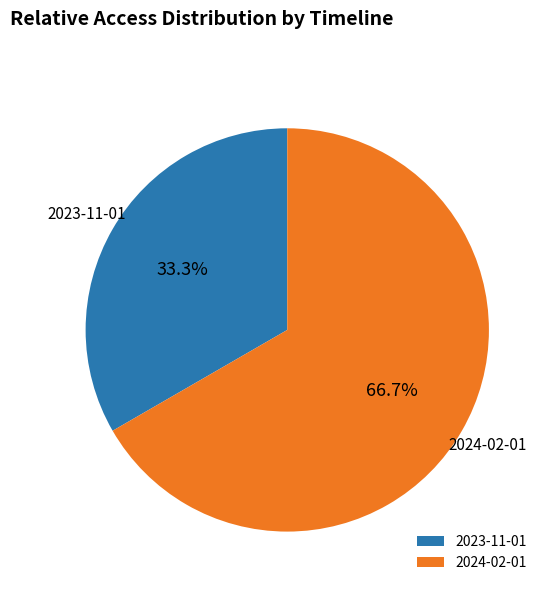

What is the smallest slice in the pie chart?

2023-11-01